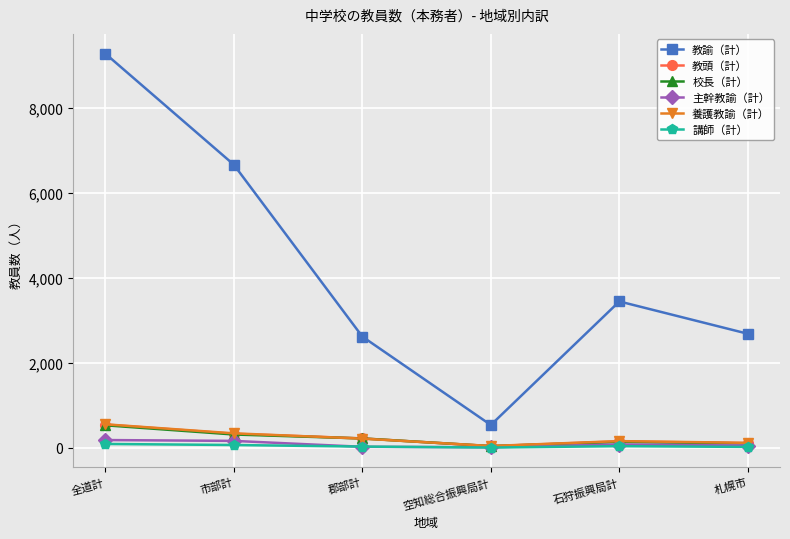

Which series has the largest range (max minus min)?

教諭（計）